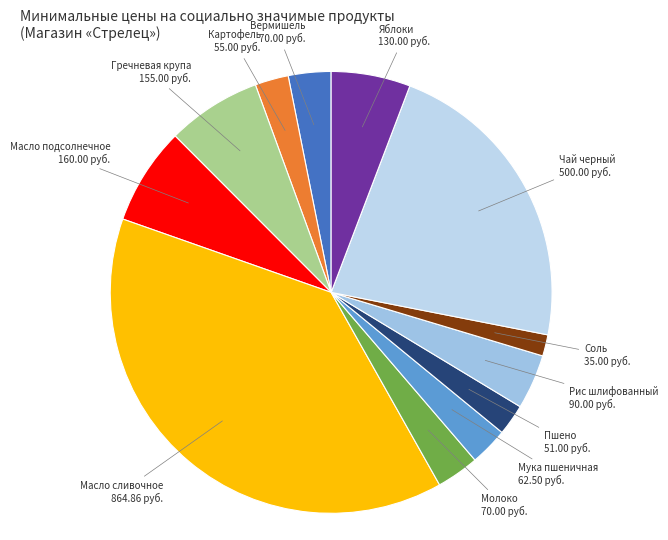

Does Рис шлифованный account for over 50% of the chart?

No